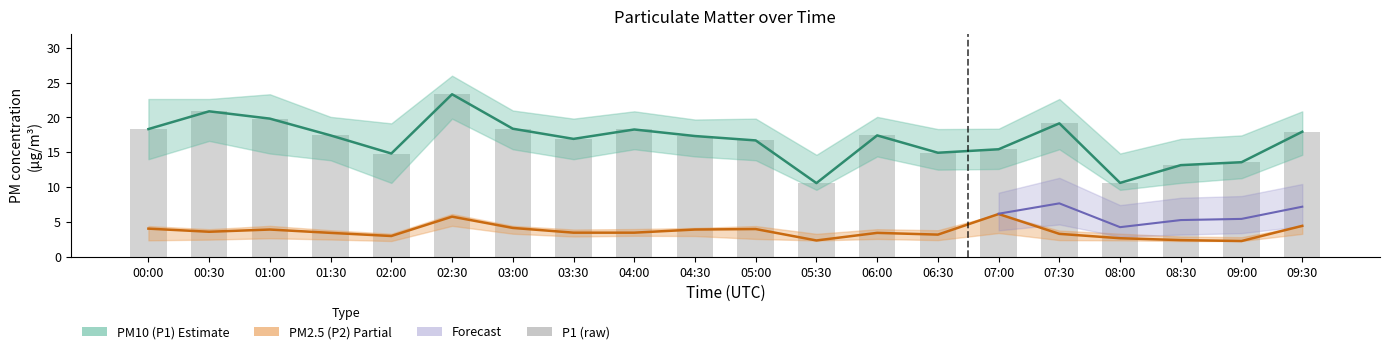

List the labels in order of P1_upper value, largest first.

02:30, 01:00, 00:00, 00:30, 07:30, 03:00, 04:00, 09:30, 01:30, 06:00, 03:30, 05:00, 04:30, 02:00, 07:00, 06:30, 09:00, 08:30, 08:00, 05:30